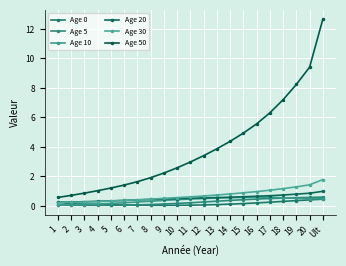

Is this an area chart (filled region under the line)?

No